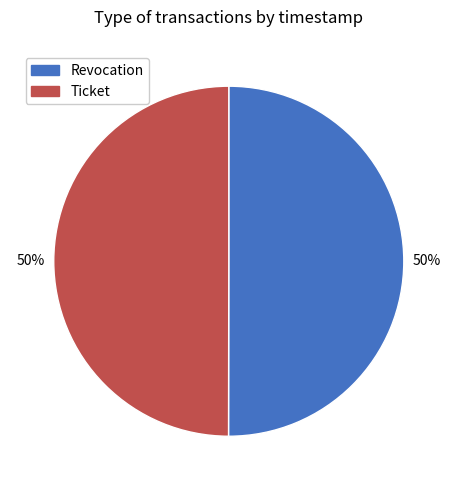

To the nearest percent, what is the average slice percentage?

50%